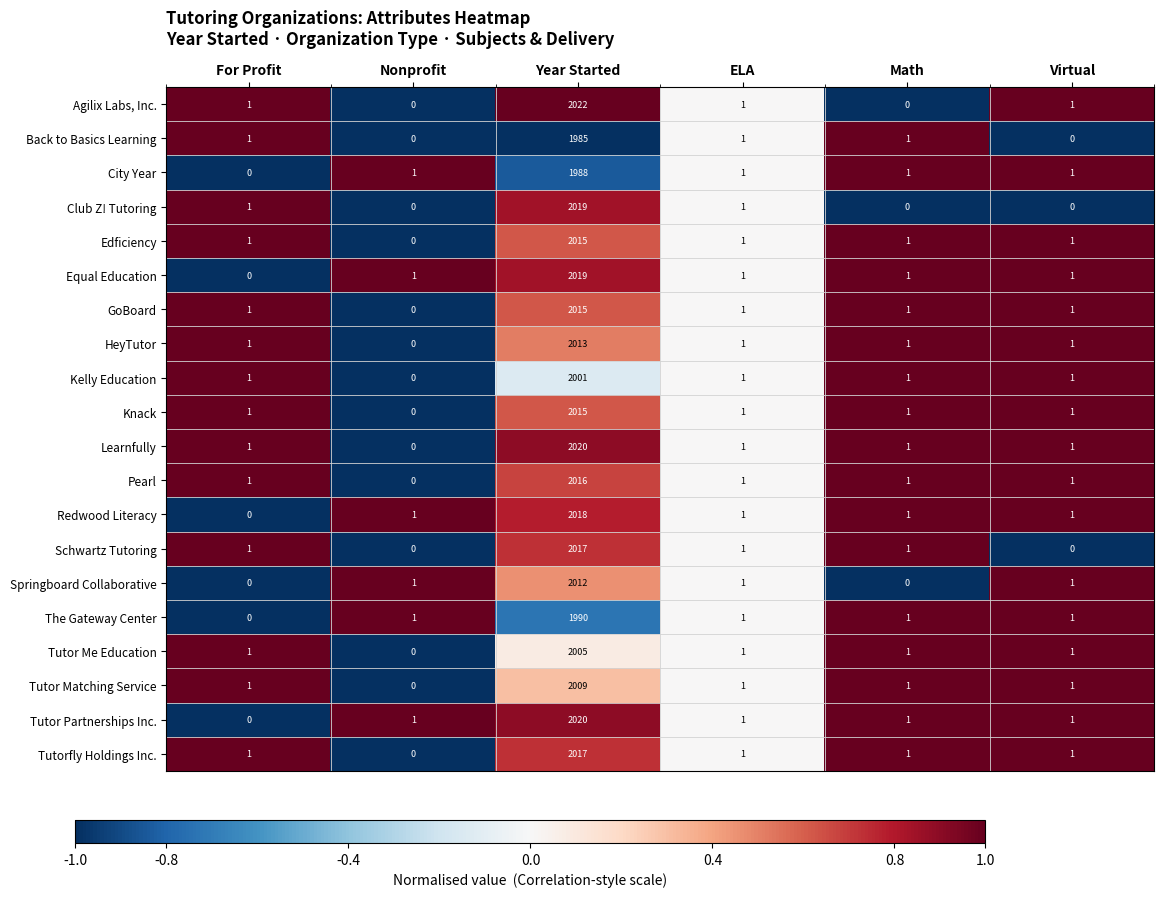

The value of The Gateway Center at ELA is 1. True or false?

True